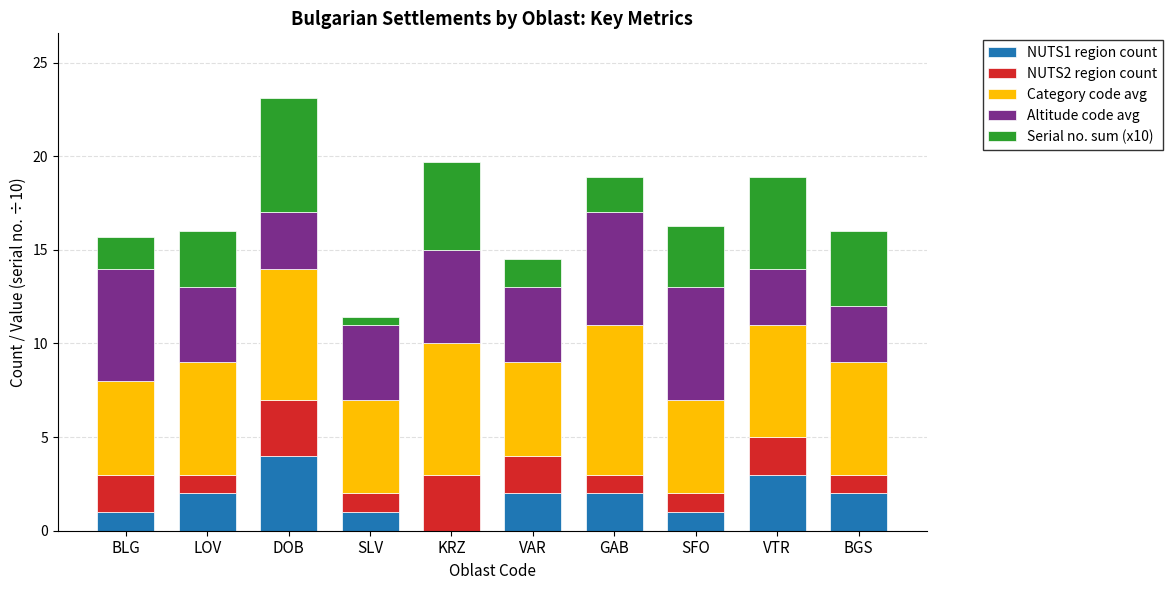

At which category is the sum across all series the highest?

DOB